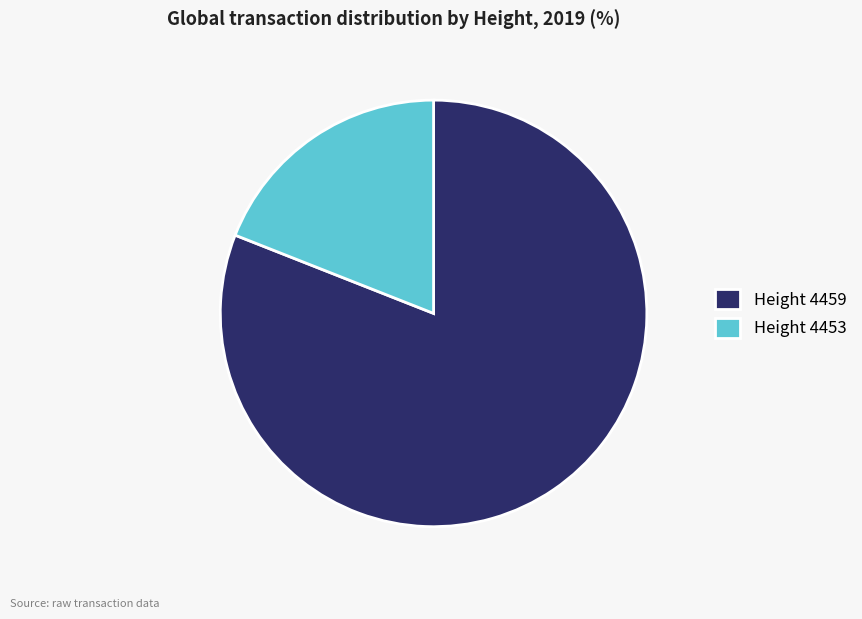

What is the ratio of the value at Height 4459 to the value at Height 4453?

4.3